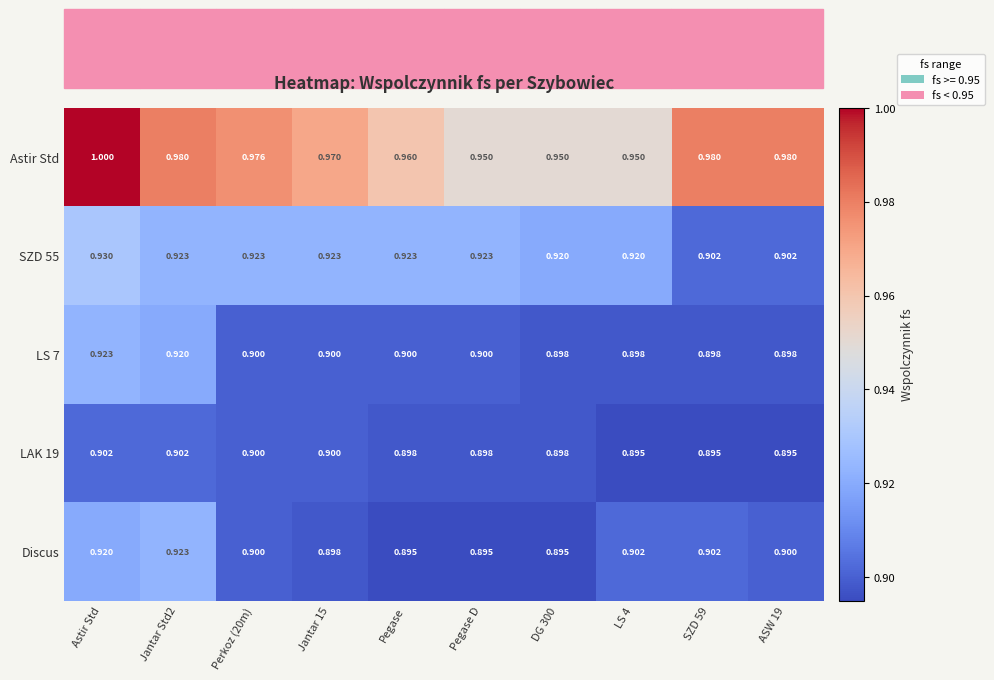

Which label corresponds to the largest value in the chart?

Astir Std